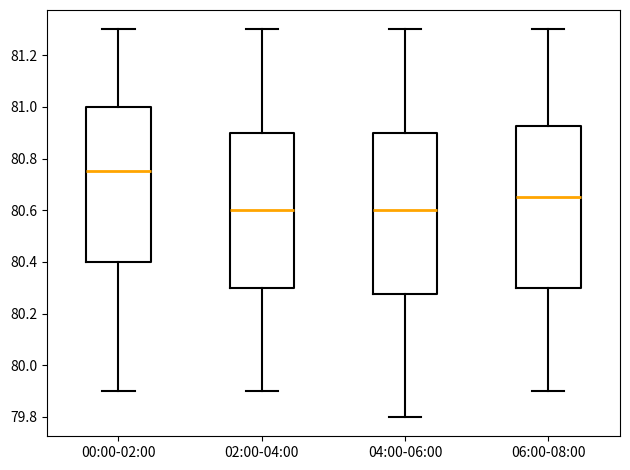

Reading left to right, read every box against the y-axis: the position of its median line, the range the box covers, and the ends of its whiskers. The values are not printed on the chart, so give them approximately, as read against the axis.

00:00-02:00: median 80.76, box 80.40 to 81.00, whiskers 79.90 to 81.30
02:00-04:00: median 80.60, box 80.30 to 80.90, whiskers 79.90 to 81.30
04:00-06:00: median 80.60, box 80.28 to 80.90, whiskers 79.80 to 81.30
06:00-08:00: median 80.66, box 80.30 to 80.92, whiskers 79.90 to 81.30